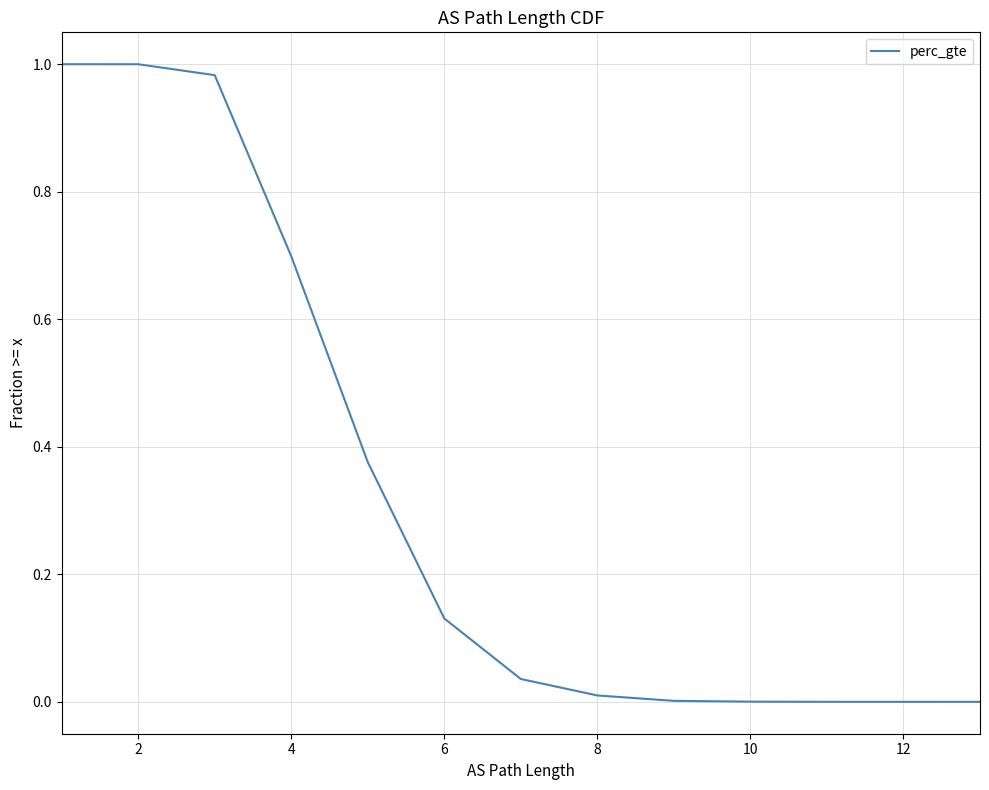

The value at 12 is 0.0. True or false?

False